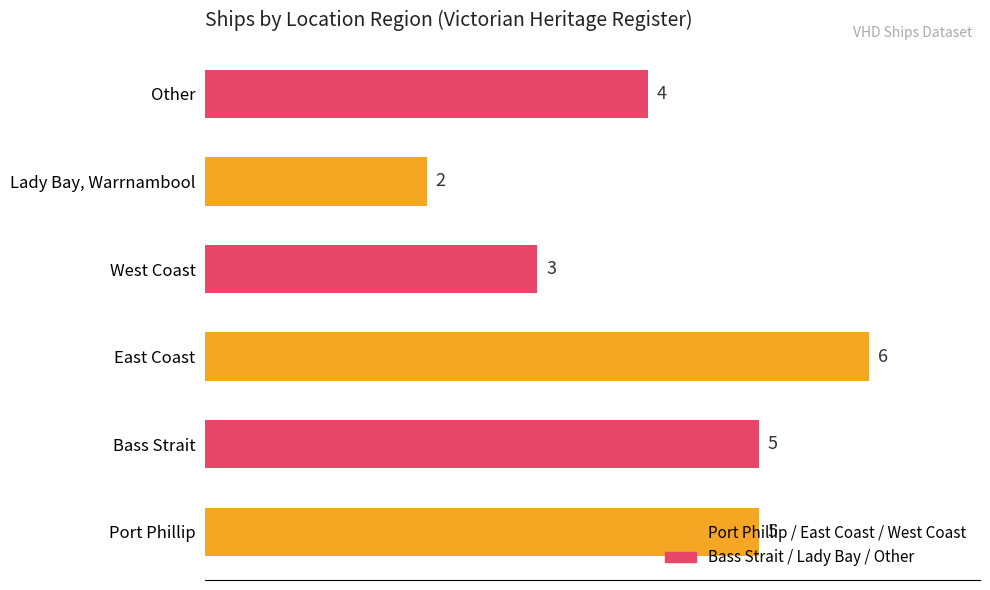

Approximately how many times larger is the value at Other compared to West Coast?

1.3